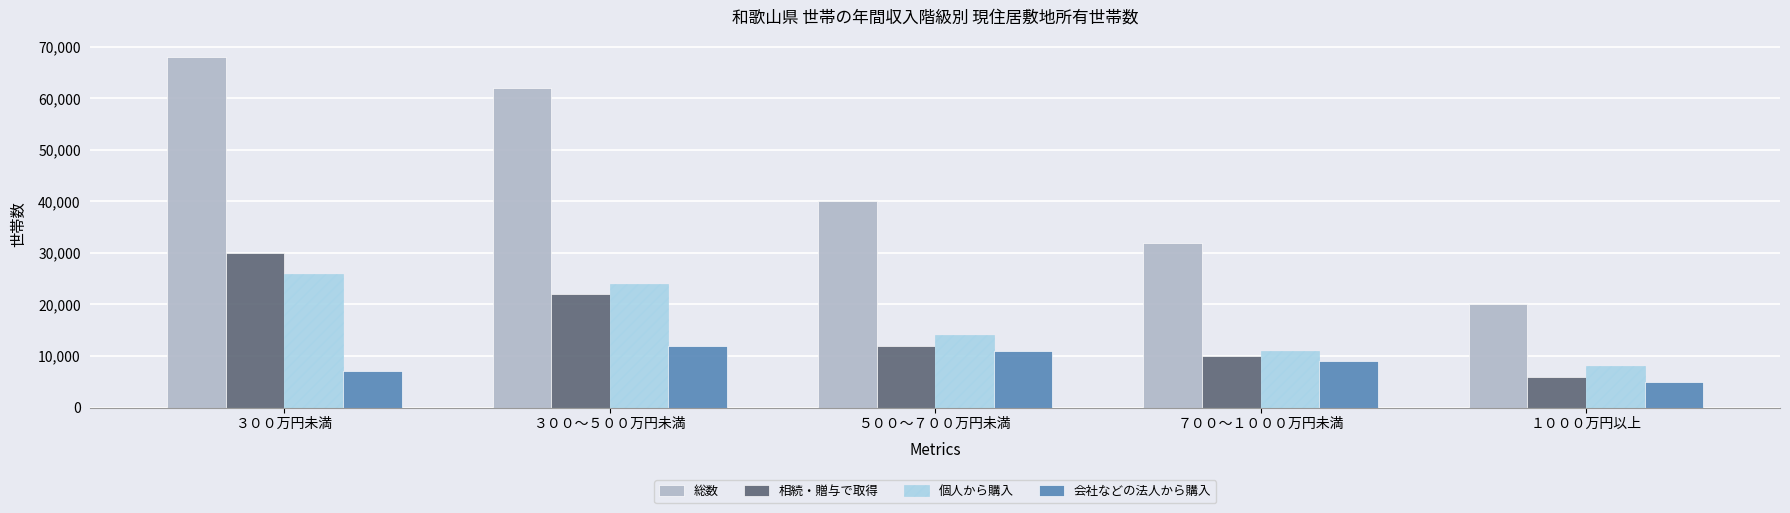

Which series has the widest spread of values?

総数